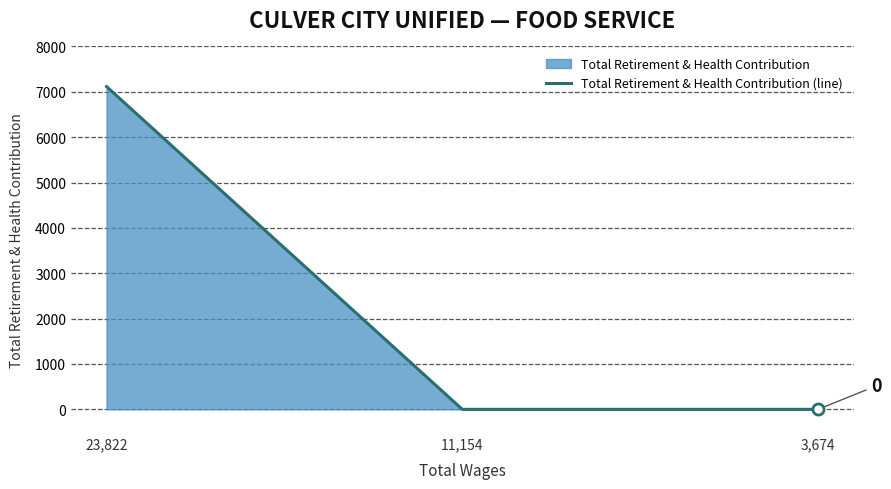

List the labels in order of value, largest first.

23,822, 11,154, 3,674